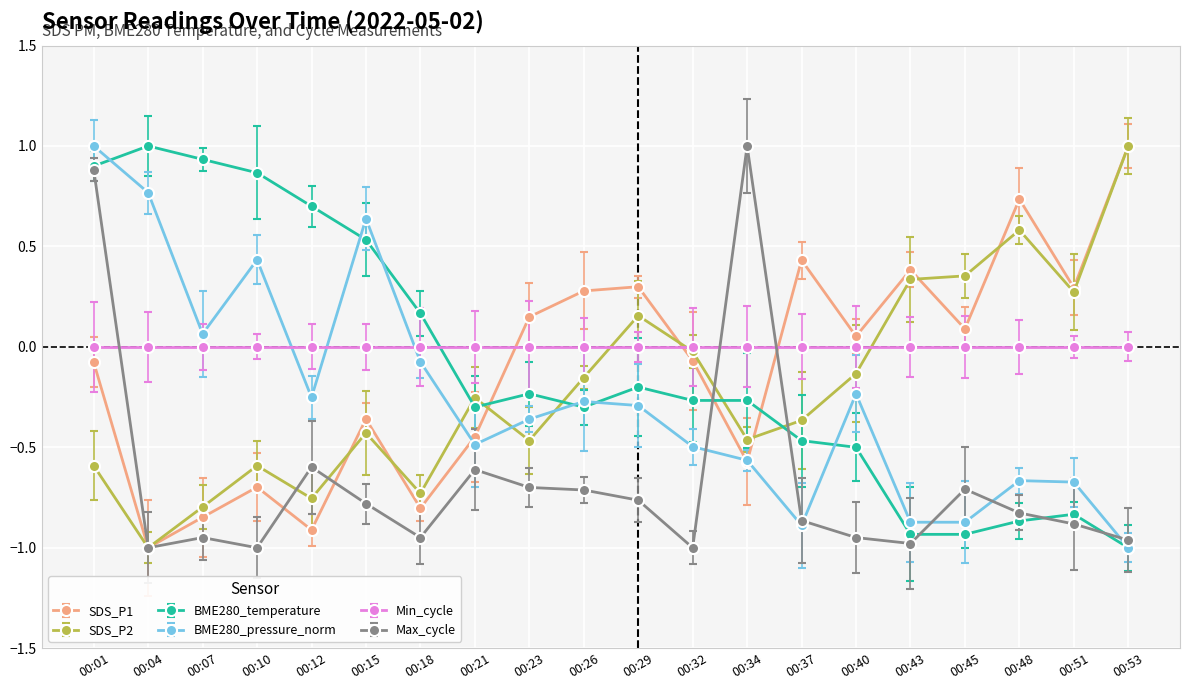

Is the value of BME280_pressure_norm at 00:15 greater than the value of Min_cycle at 00:07?

Yes